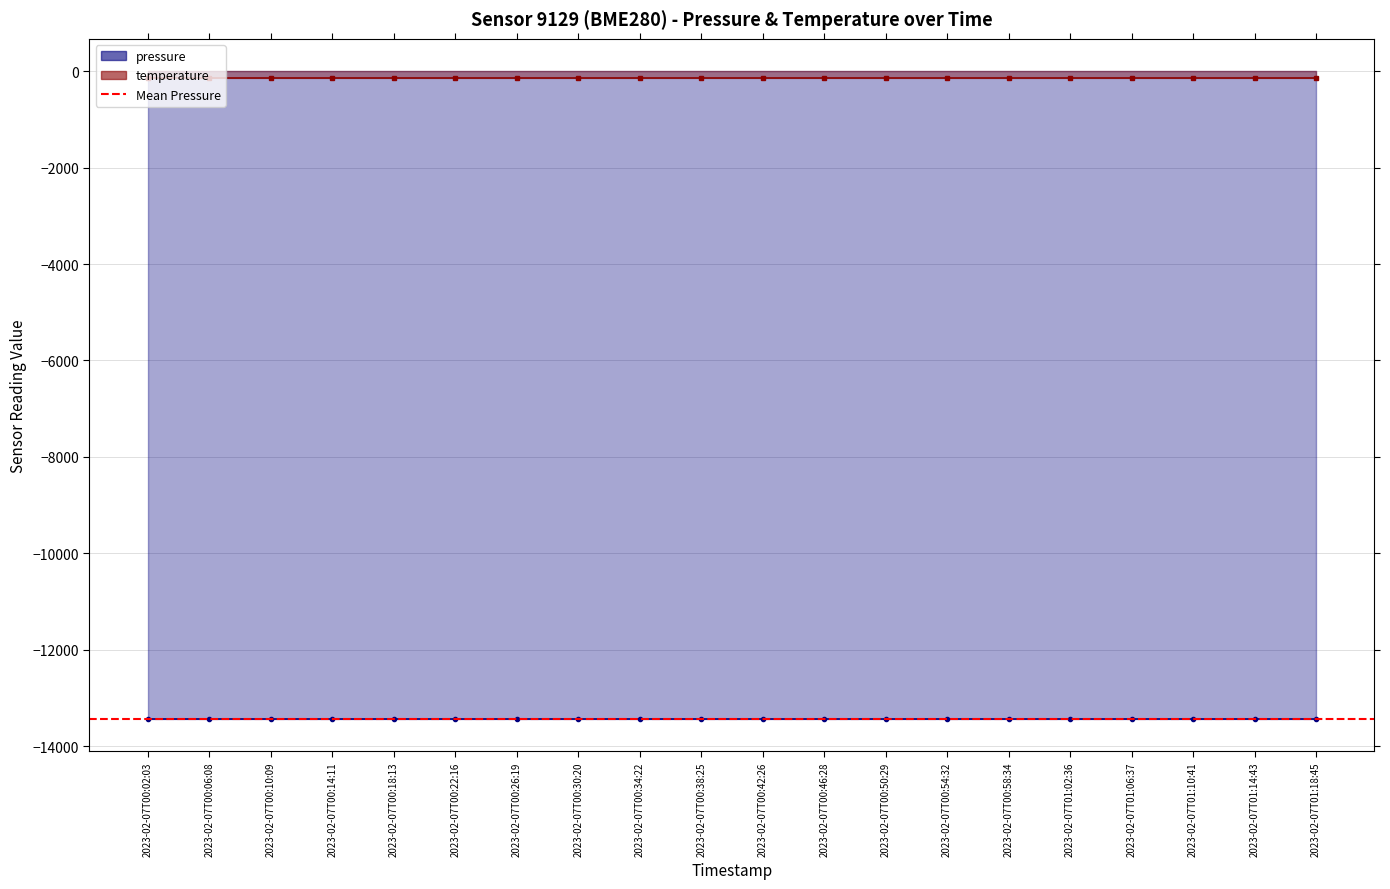

Does the chart display data point markers on the line(s)?

No